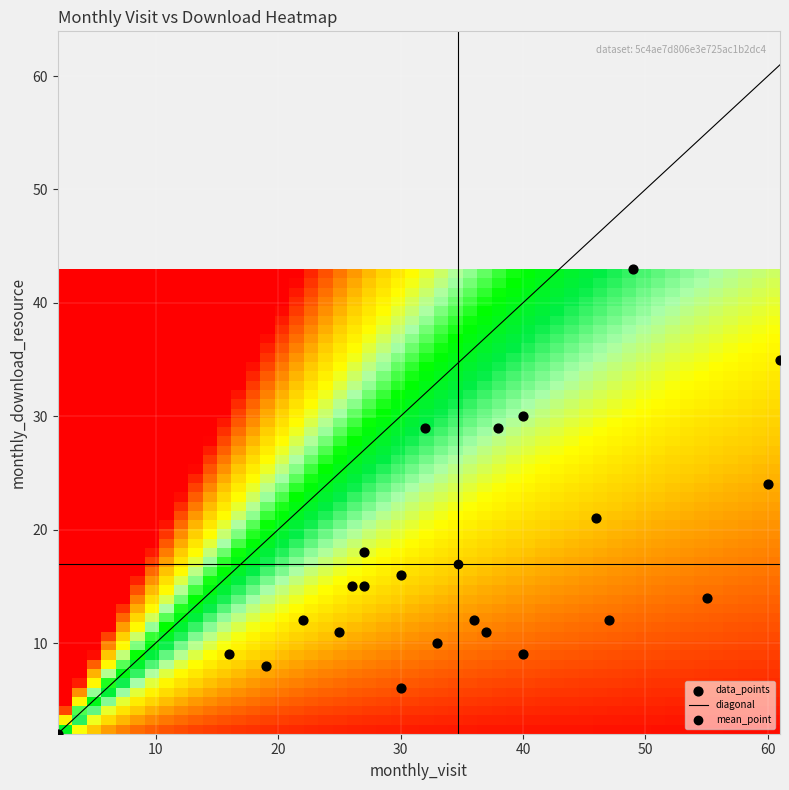

What is the range of X values (max minus min)?

59